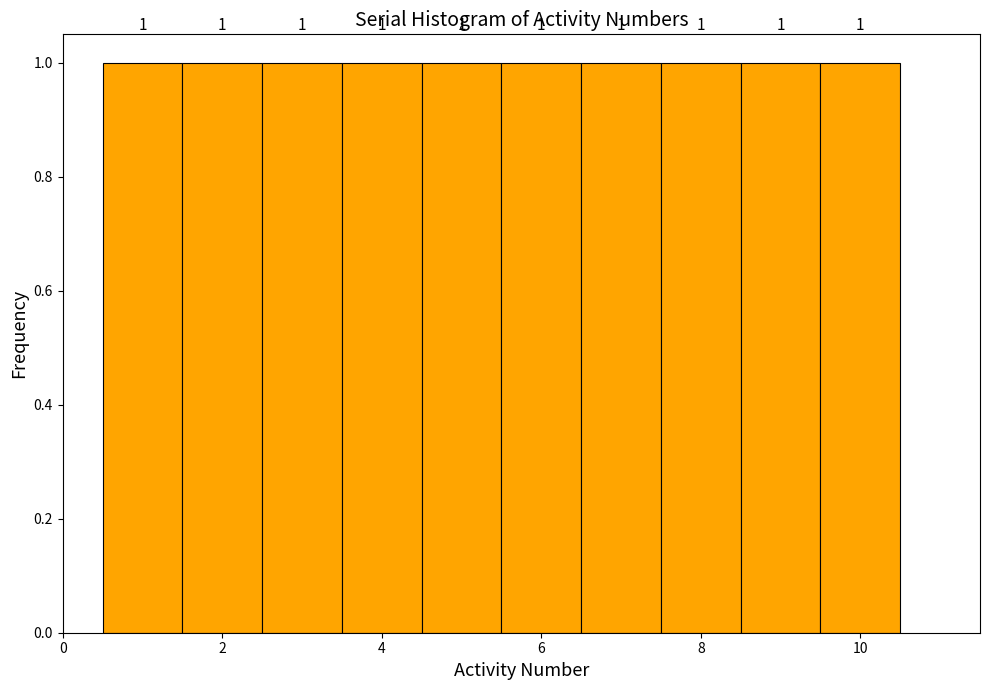

Reading left to right, transcribe this chart: for each bar, give the range it covers on the x-axis and its height. The bar edges are not printed on the chart, so give them approximately, as read against the axis.

0.5 to 1.5: 1
1.5 to 2.5: 1
2.5 to 3.5: 1
3.5 to 4.5: 1
4.5 to 5.5: 1
5.5 to 6.5: 1
6.5 to 7.5: 1
7.5 to 8.5: 1
8.5 to 9.5: 1
9.5 to 10.5: 1